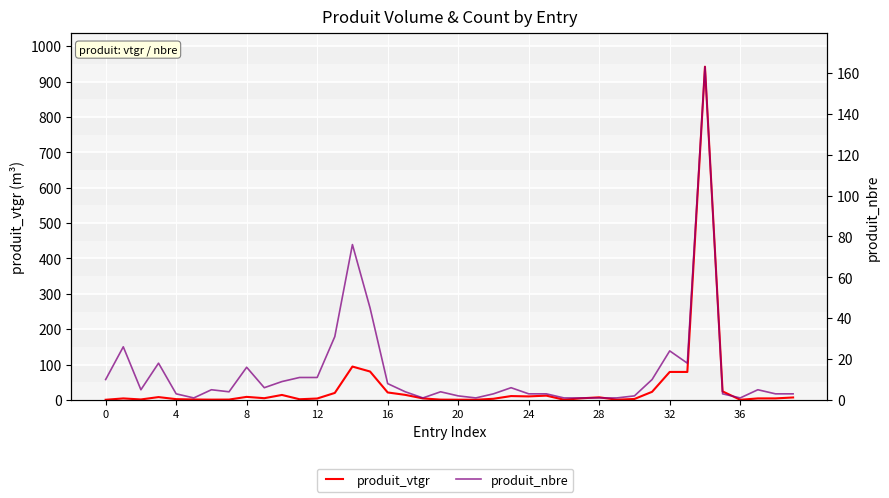

At which category does the chart reach its peak across all series?

34